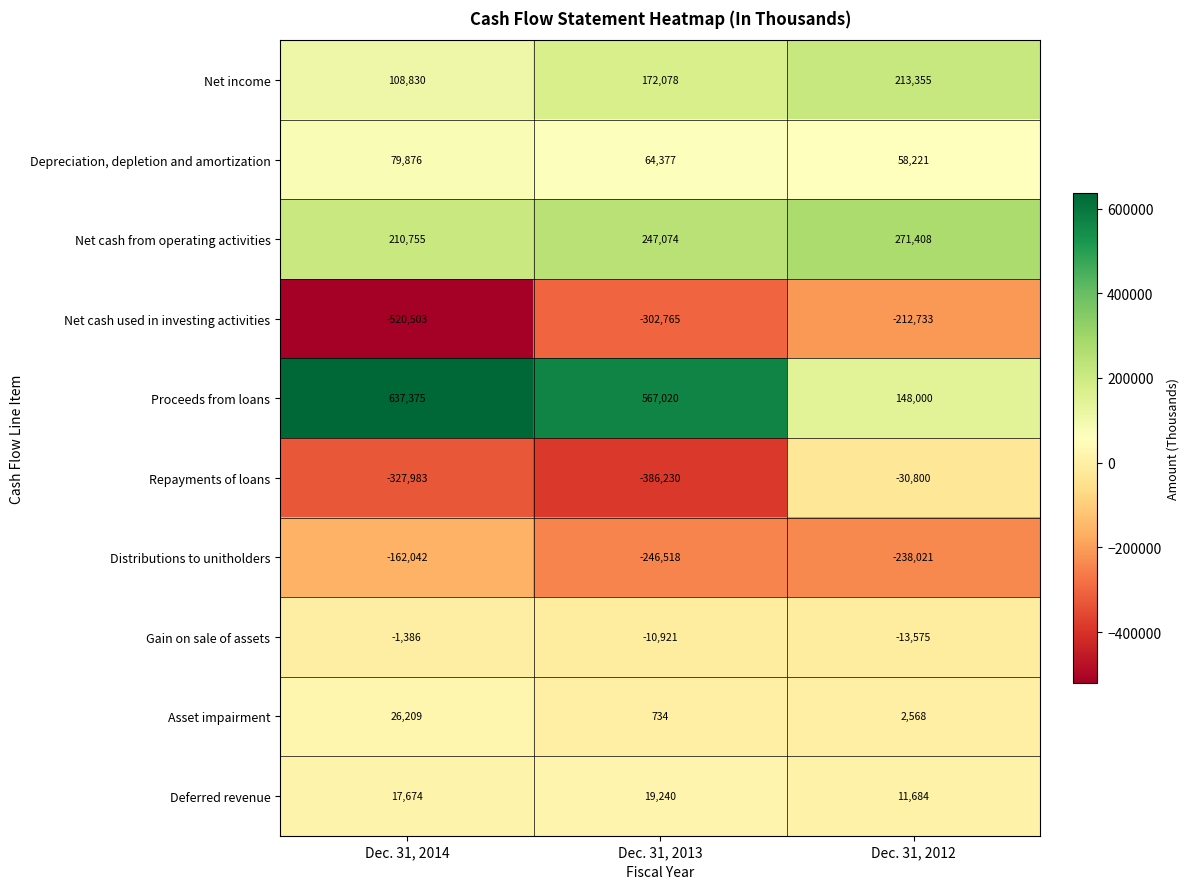

Which series has the largest total across all categories?

Proceeds from loans